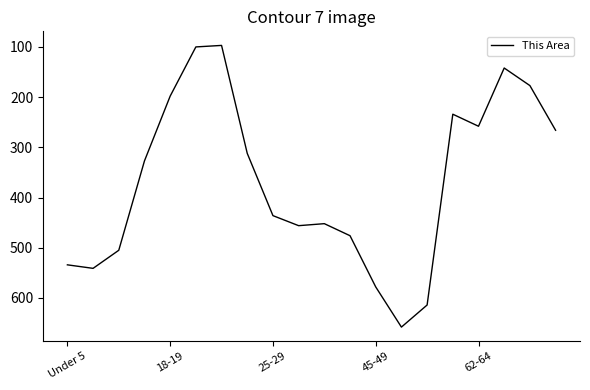

What is the maximum value shown in the chart?

658